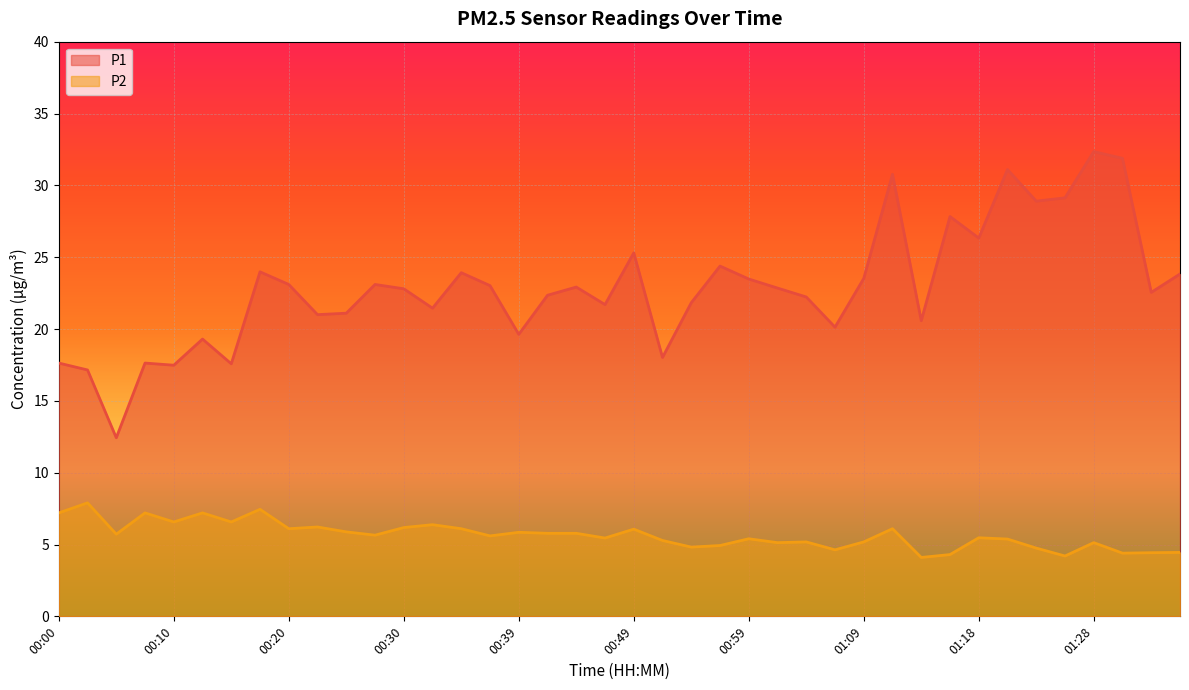

Reading left to right, transcribe all the data shown in this chart.

P1: 17.6	17.1	12.4	17.6	17.5	19.3	17.6	24.0	23.1	21.0	21.1	23.1	22.8	21.4	23.9	23.0	19.6	22.4	22.9	21.7	25.3	18.0	21.8	24.4	23.5	22.9	22.2	20.1	23.5	30.8	20.6	27.8	26.3	31.1	28.9	29.1	32.4	31.9	22.6	23.8
P2: 7.2	7.9	5.7	7.2	6.6	7.2	6.6	7.5	6.1	6.2	5.9	5.7	6.2	6.4	6.1	5.6	5.8	5.8	5.8	5.5	6.1	5.3	4.8	4.9	5.4	5.1	5.2	4.6	5.2	6.1	4.1	4.3	5.5	5.4	4.8	4.2	5.1	4.4	4.4	4.5